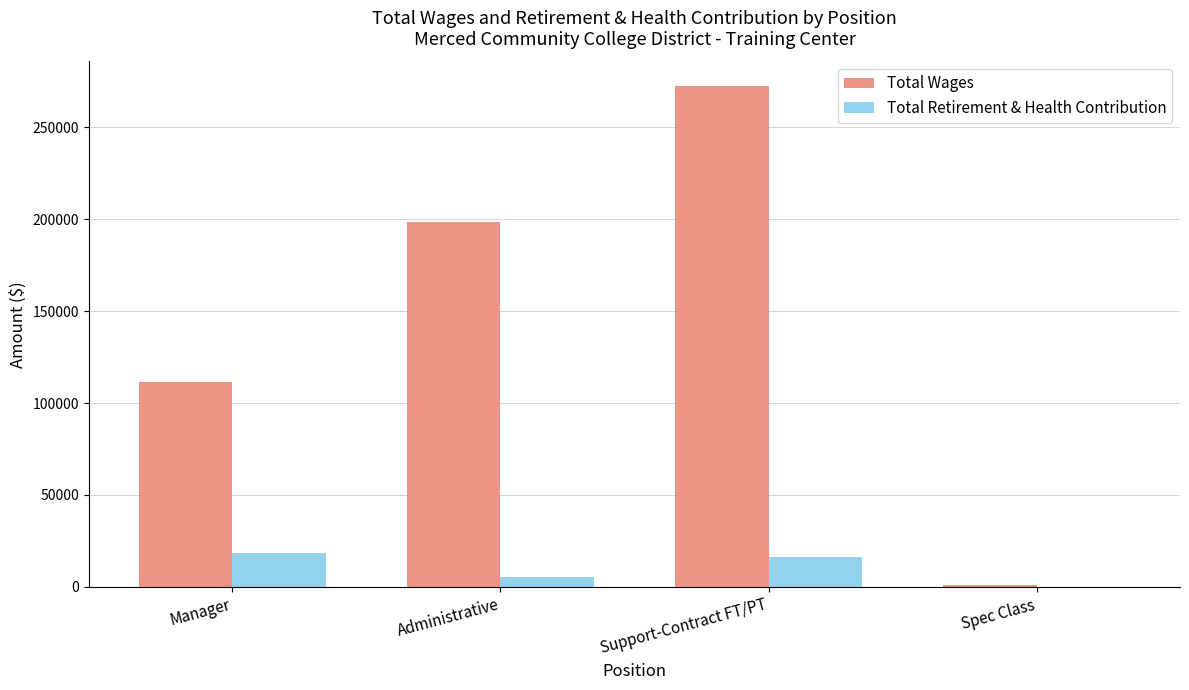

Between Support-Contract FT/PT and Spec Class, which series saw the biggest shift?

Total Wages